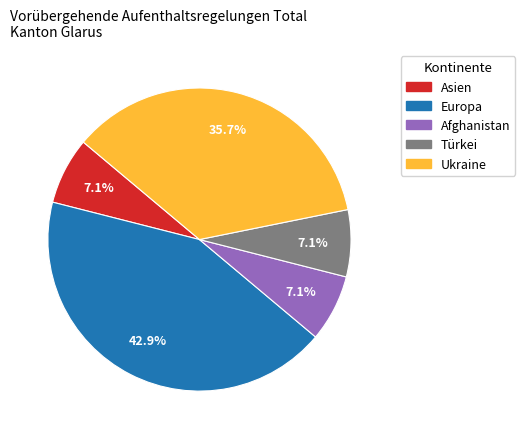

To the nearest percent, what is the difference between the Europa and Afghanistan slice percentages?

36%